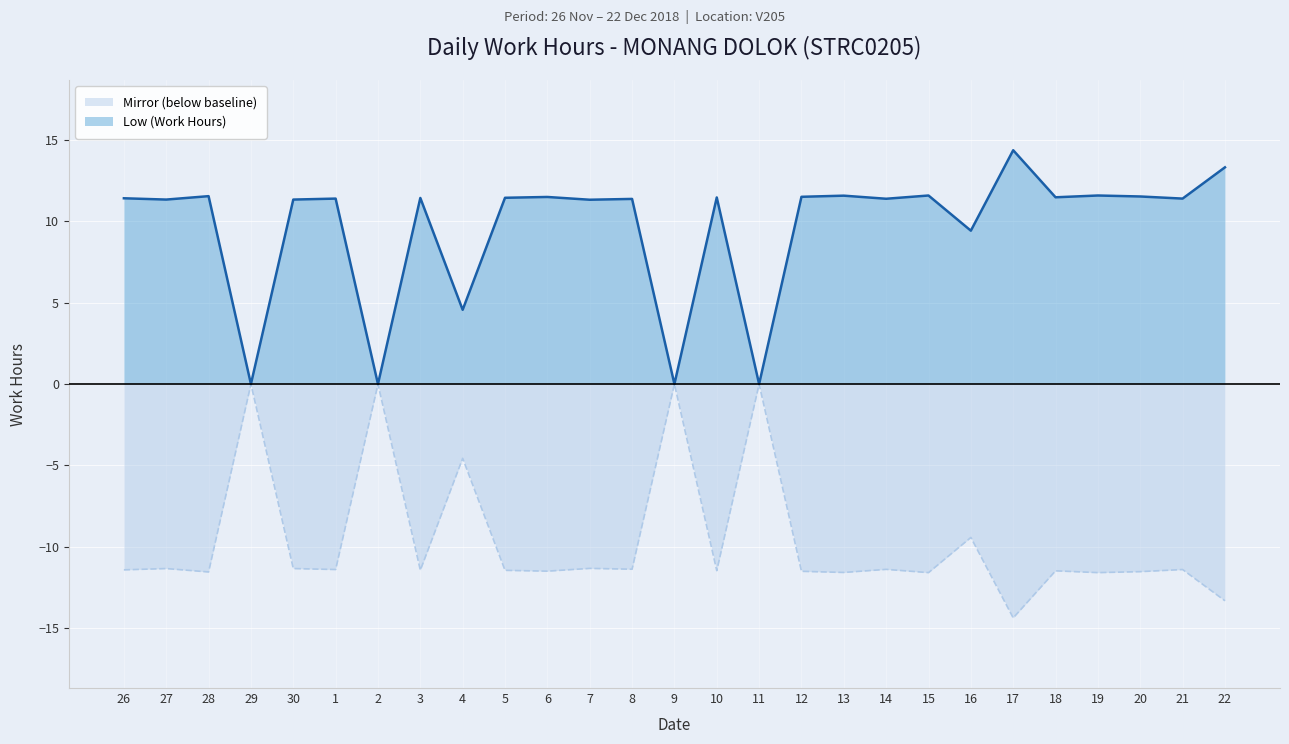

Count the number of values greater than -11.

6